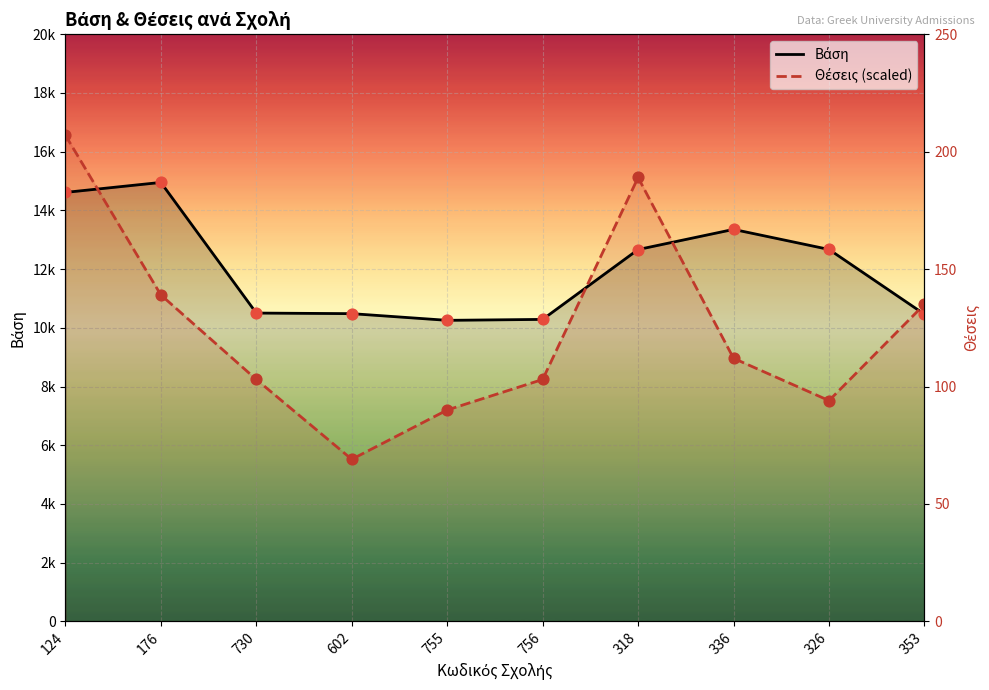

At which category is the sum across all series the highest?

124